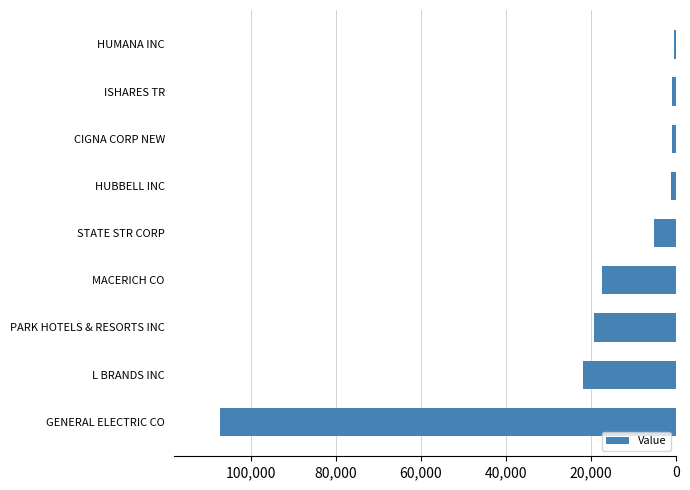

Does the chart contain any negative values?

Yes